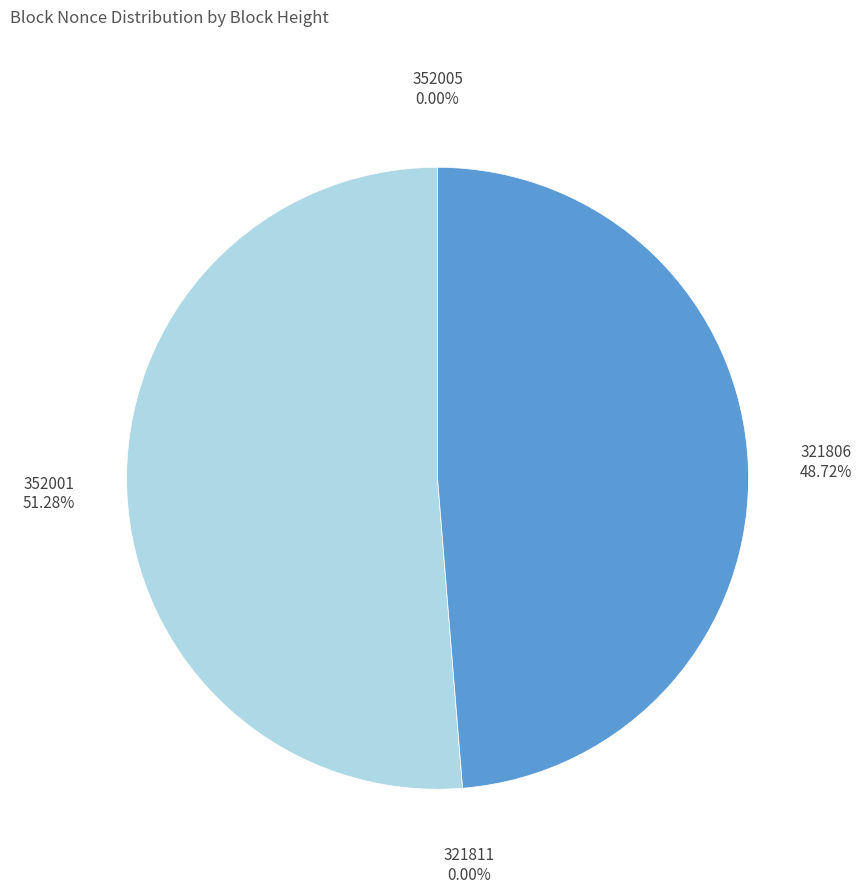

Rank the categories by value from highest to lowest.

352001, 321806, 352005, 321811